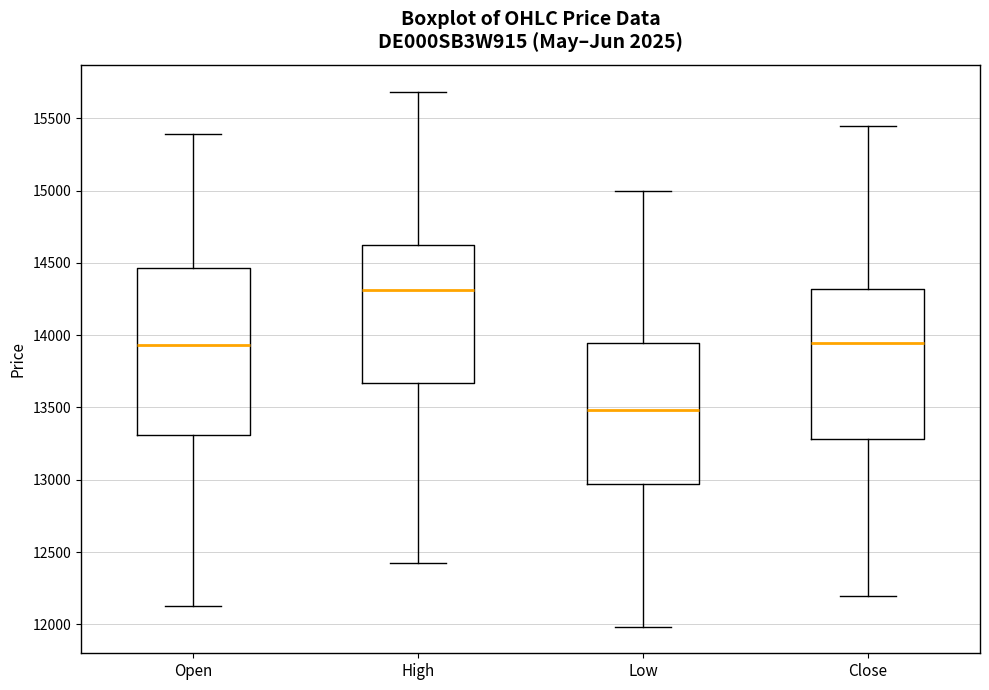

Comparing the boxes themselves (not the whiskers), which one is the tallest?

Open